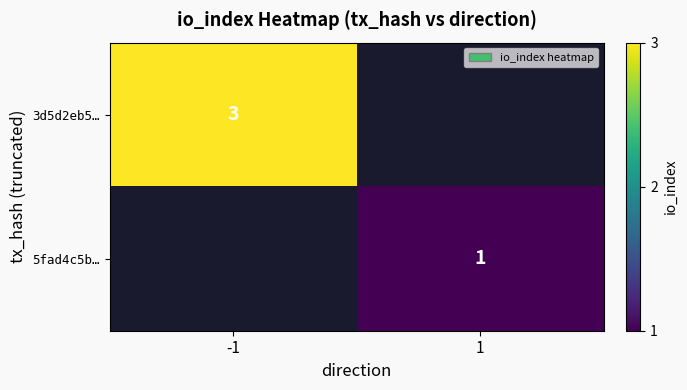

What is the maximum value shown in the chart?

3.0